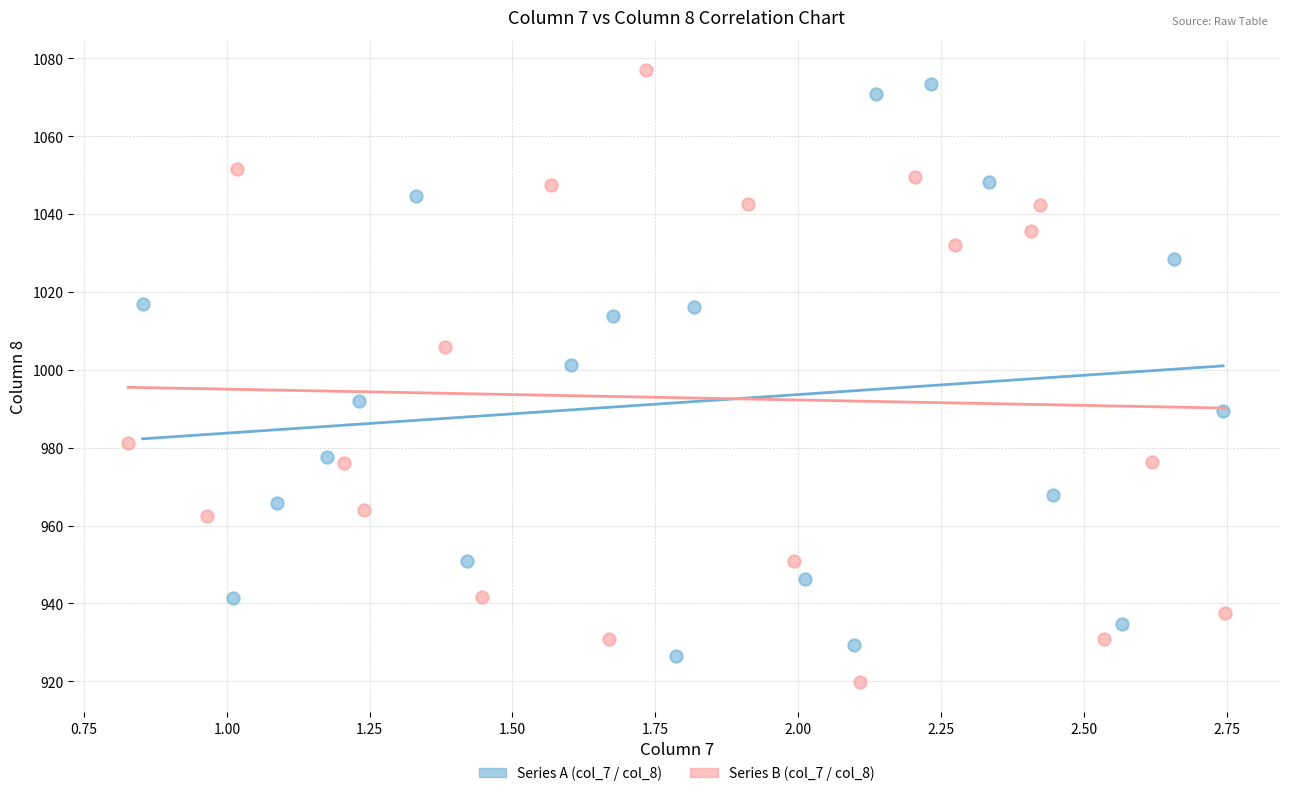

What are all the series names shown in the legend?

Series A (col_7 / col_8), Series B (col_7 / col_8)